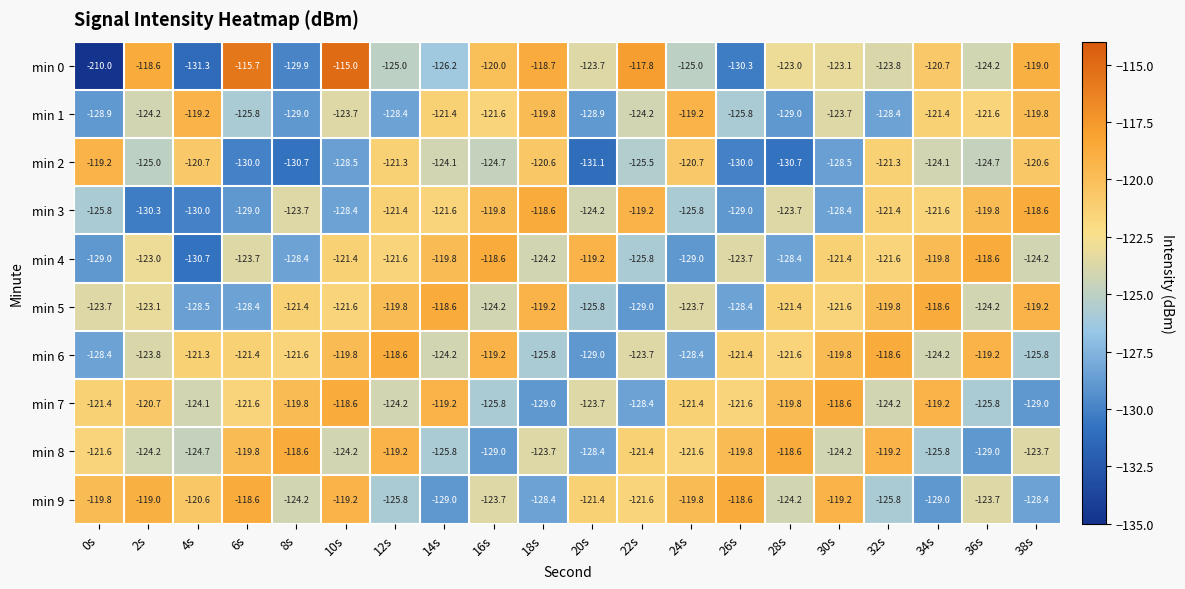

What is the difference between the min 6 values at 12s and 34s?

5.6